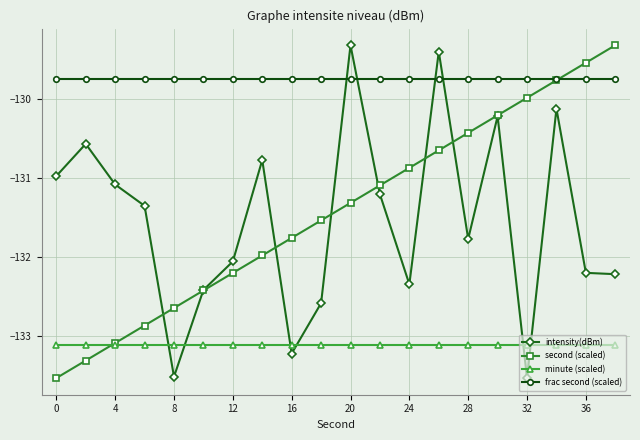

What is the smallest value displayed?

-133.5